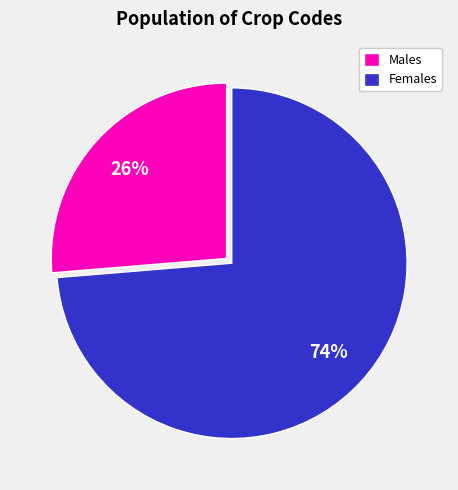

To the nearest percent, what portion does Females represent?

74%